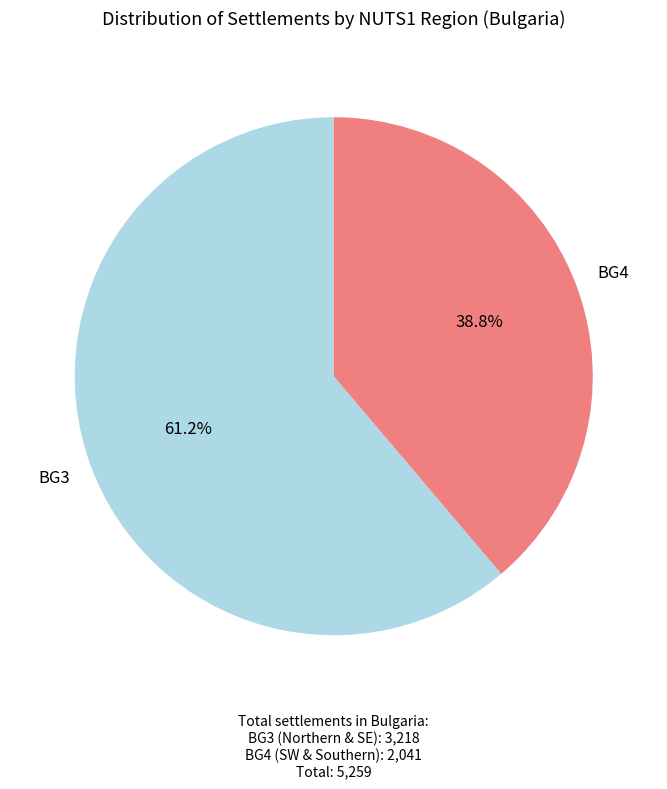

Count the number of slices in the pie.

2